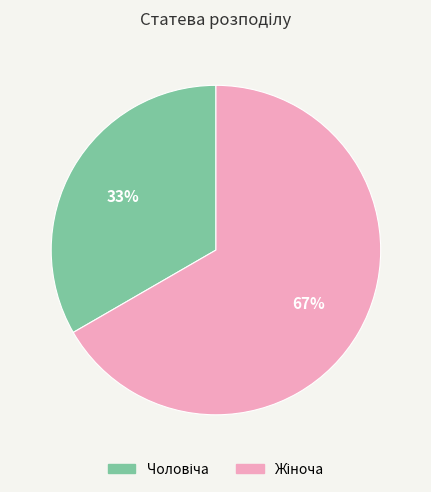

To the nearest percent, what is the average slice percentage?

50%